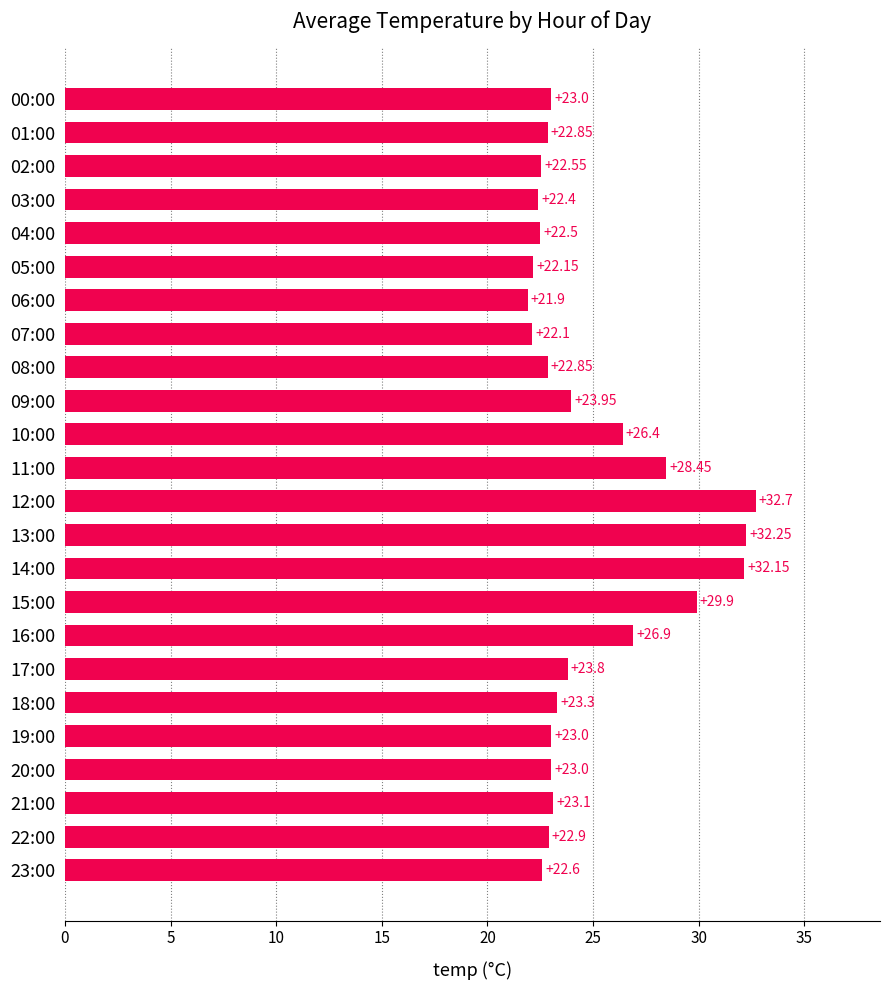

What is the difference between the maximum and minimum values?

10.8